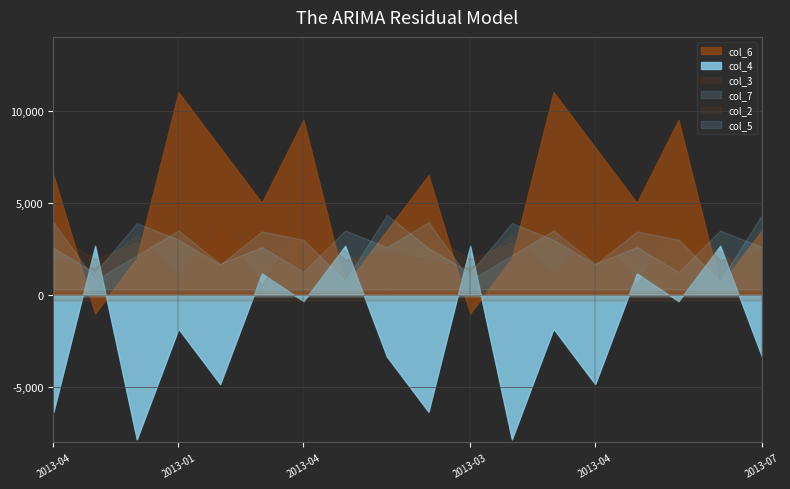

Is the value of col_5 at 7 greater than the value of col_2 at 8?

Yes